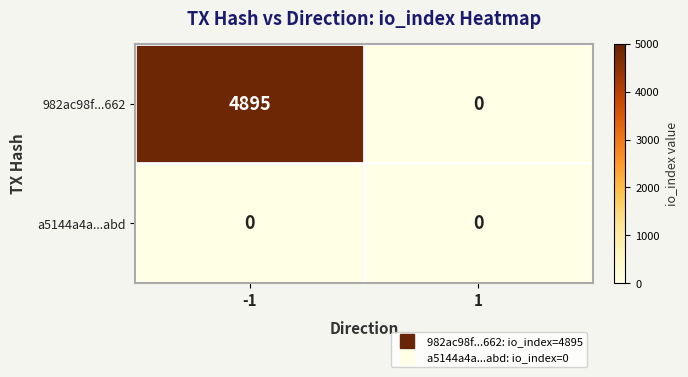

Is the value of 982ac98f...662 at -1 greater than the value of a5144a4a...abd at 1?

Yes